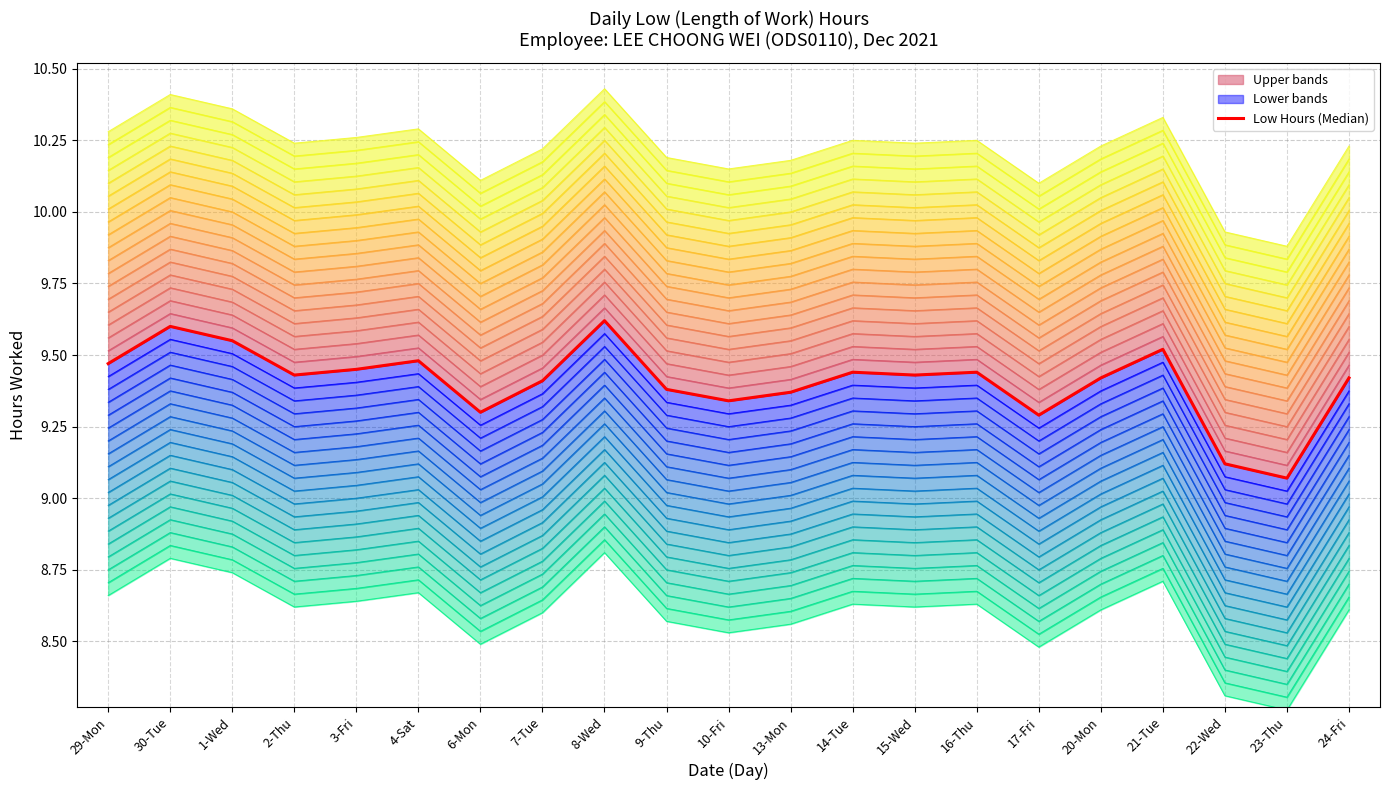

What is the difference between the second highest and second lowest values?

0.5